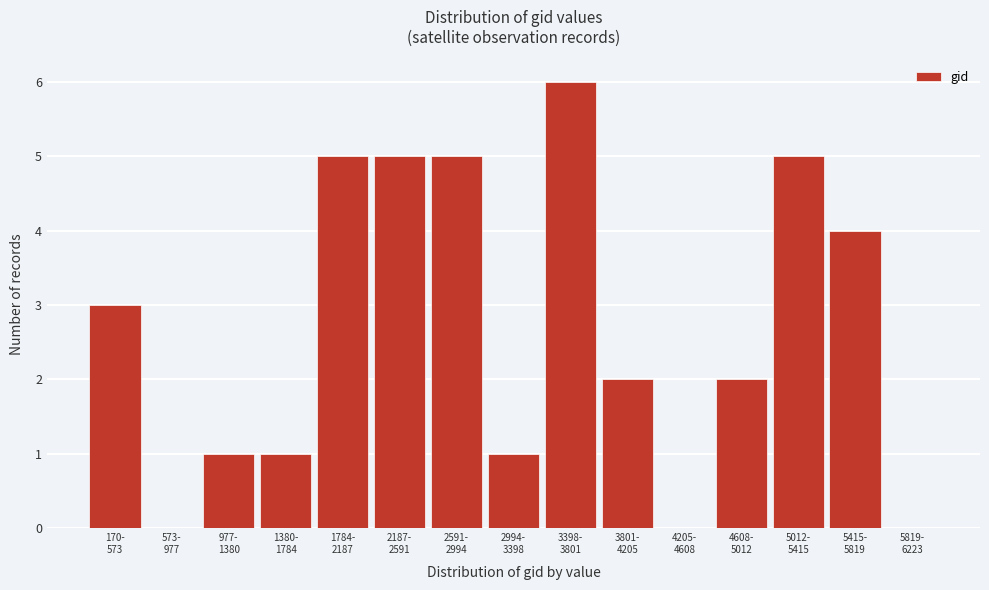

What is the sum of all values?

40